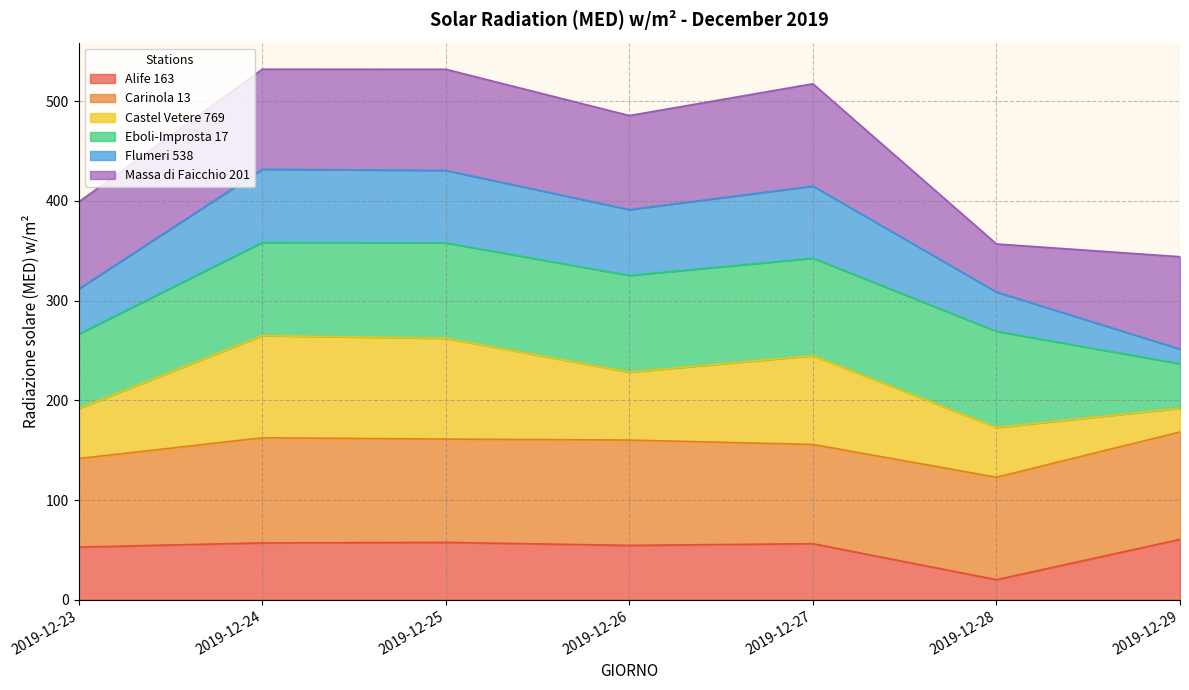

Rank the categories by Castel Vetere 769 value from highest to lowest.

2019-12-24, 2019-12-25, 2019-12-27, 2019-12-26, 2019-12-28, 2019-12-23, 2019-12-29